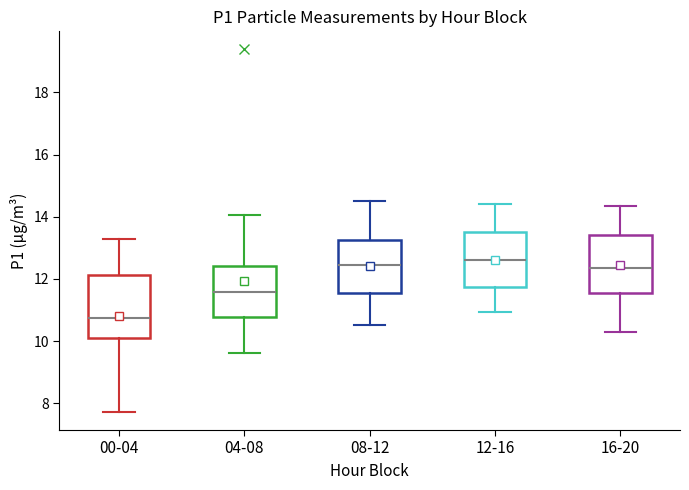

Reading left to right, read every box against the y-axis: the position of its median line, the range the box covers, and the ends of its whiskers. The values are not printed on the chart, so give them approximately, as read against the axis.

00-04: median 10.8, box 10.2 to 12.2, whiskers 7.8 to 13.2
04-08: median 11.6, box 10.8 to 12.4, whiskers 9.6 to 14.0
08-12: median 12.4, box 11.6 to 13.2, whiskers 10.6 to 14.6
12-16: median 12.6, box 11.8 to 13.6, whiskers 11.0 to 14.4
16-20: median 12.4, box 11.6 to 13.4, whiskers 10.4 to 14.4